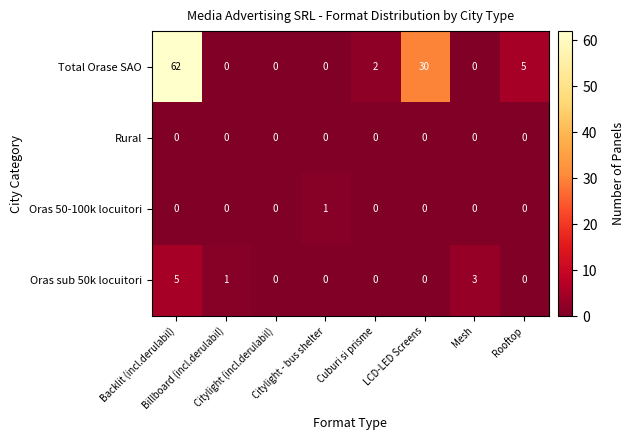

What is the difference between the maximum and minimum values in the Total Orase SAO series?

62